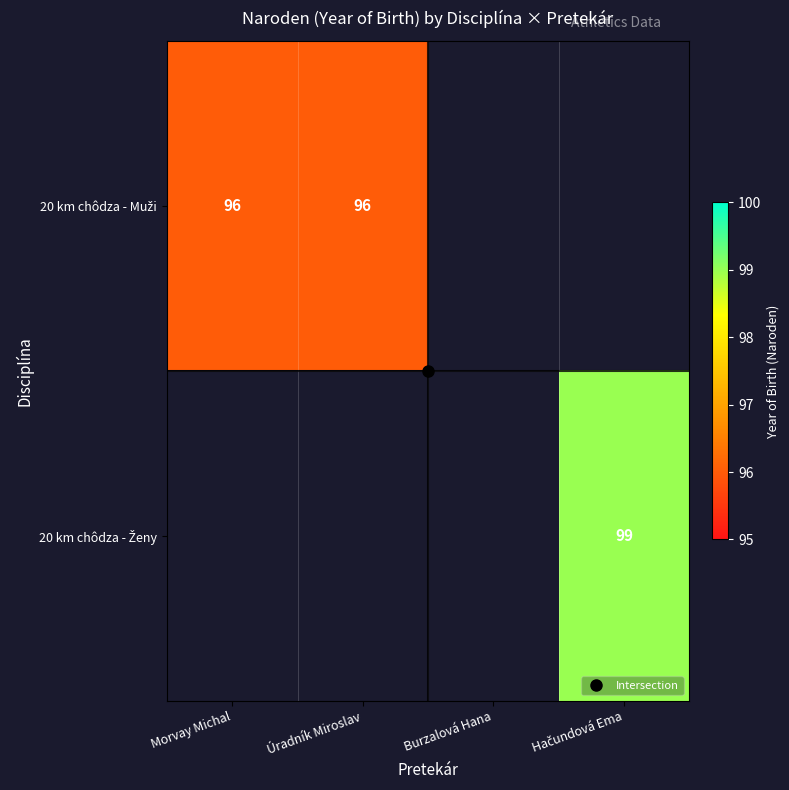

What is the smallest value displayed?

96.0